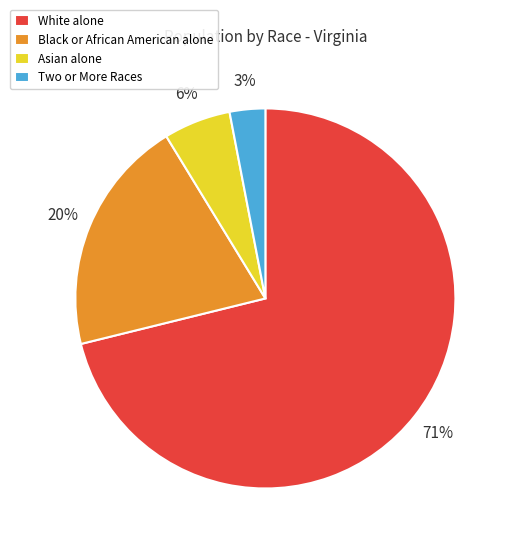

To the nearest percent, what is the difference between the largest and smallest slice percentages?

68%